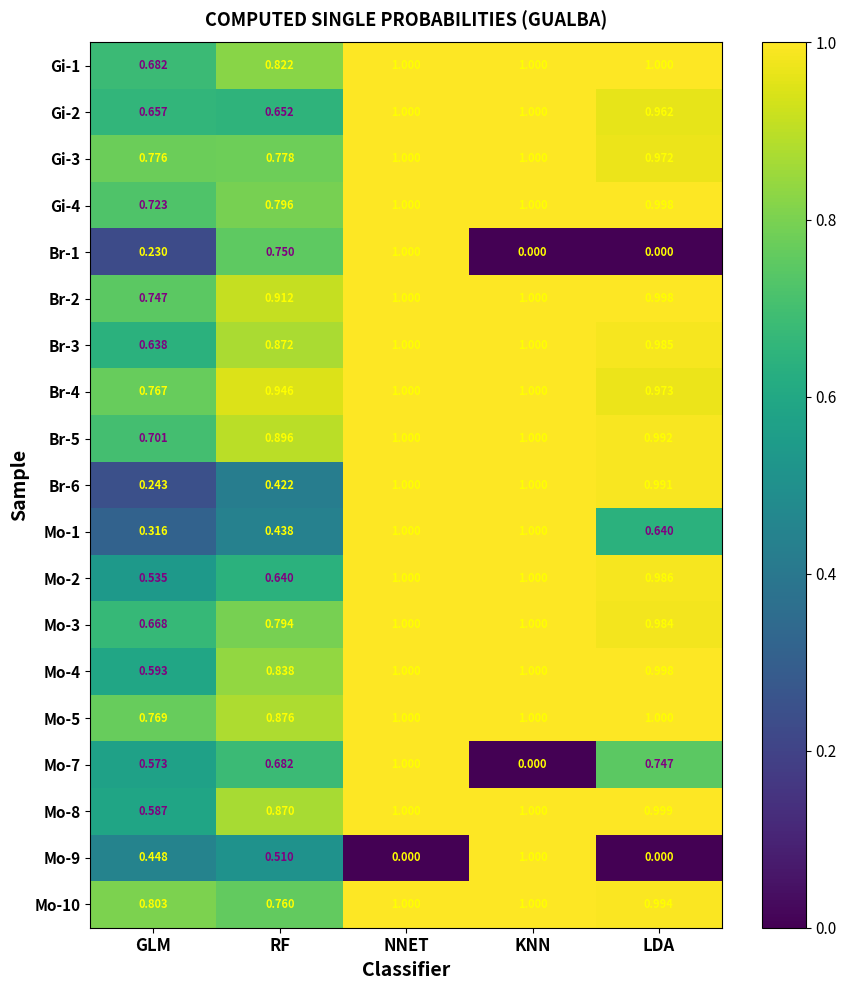

Rank the categories by Mo-7 value from lowest to highest.

KNN, GLM, RF, LDA, NNET